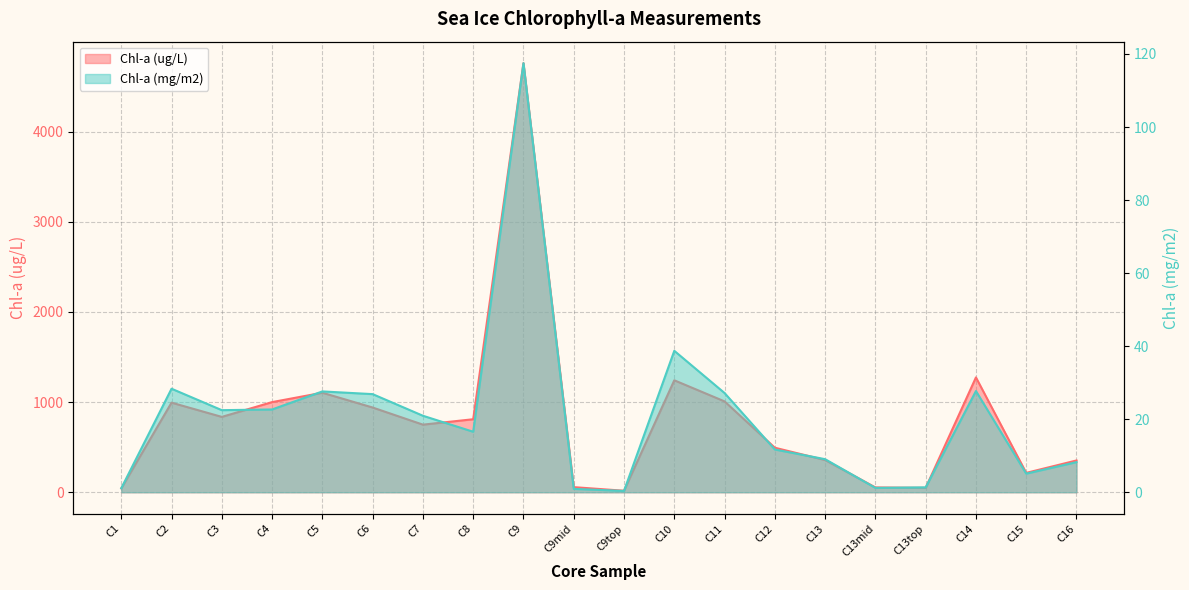

At which category is the sum across all series the highest?

C9